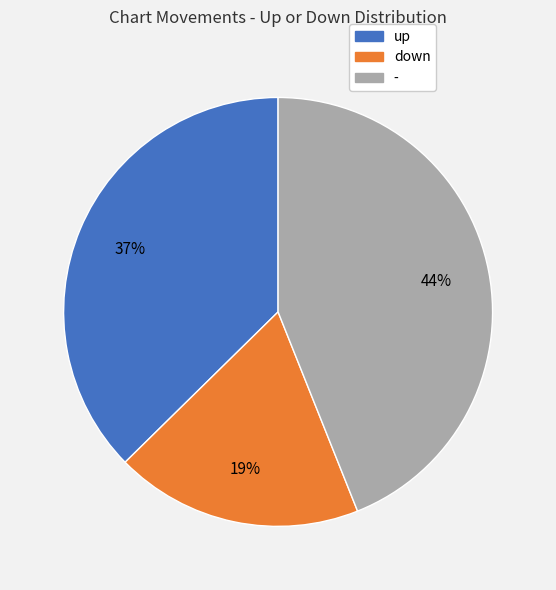

How many segments does this pie chart have?

3